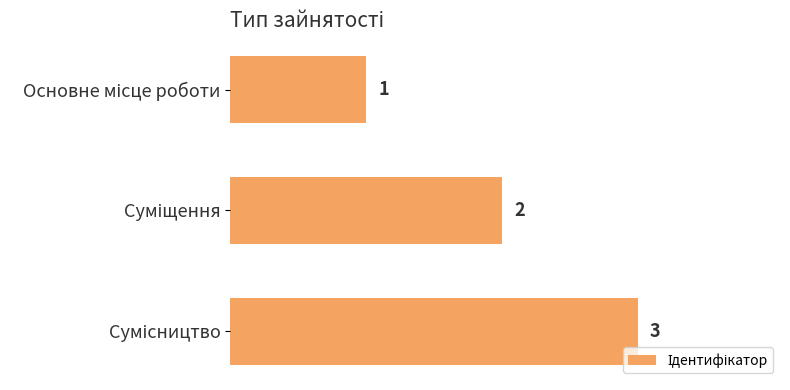

What is the value of the 1st bar from the top?

1